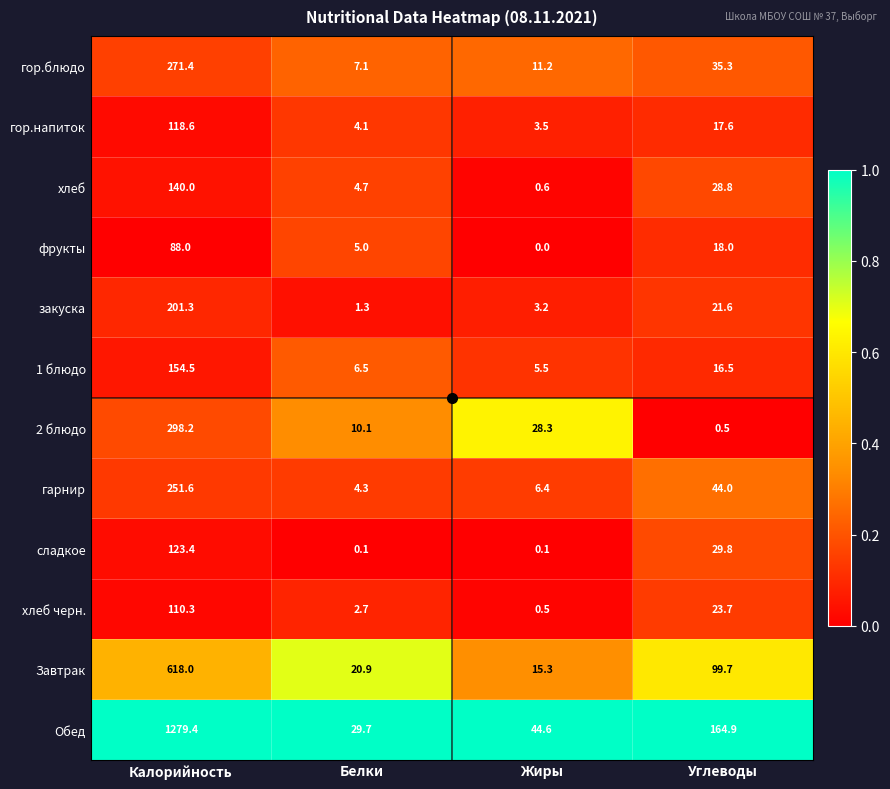

At which category does the chart reach its peak across all series?

Калорийность